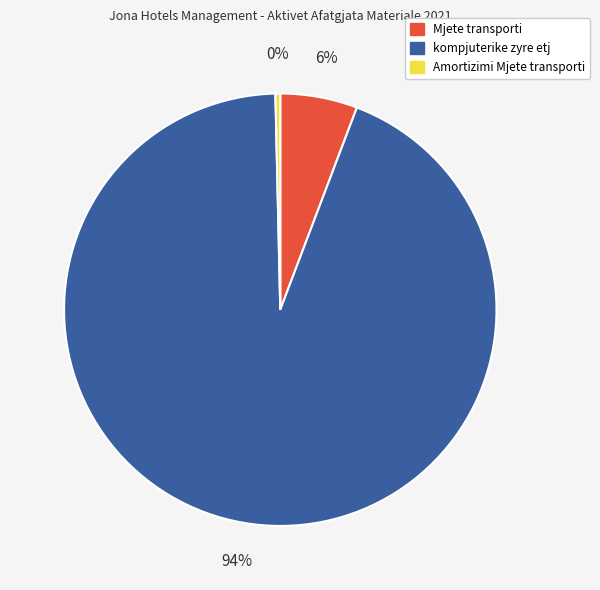

Which slice represents more than half of the pie?

kompjuterike zyre etj